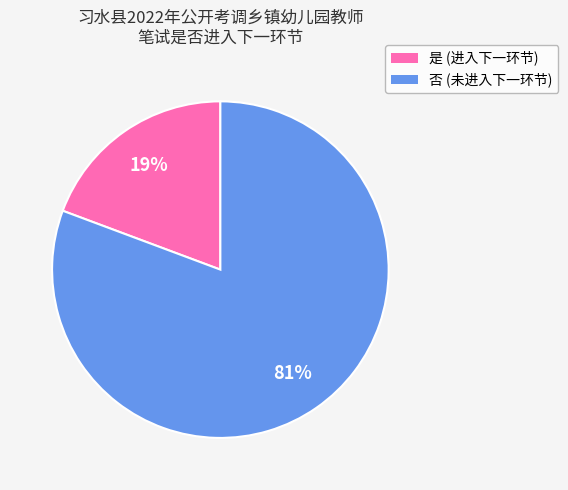

Rank the categories by value from lowest to highest.

是, 否